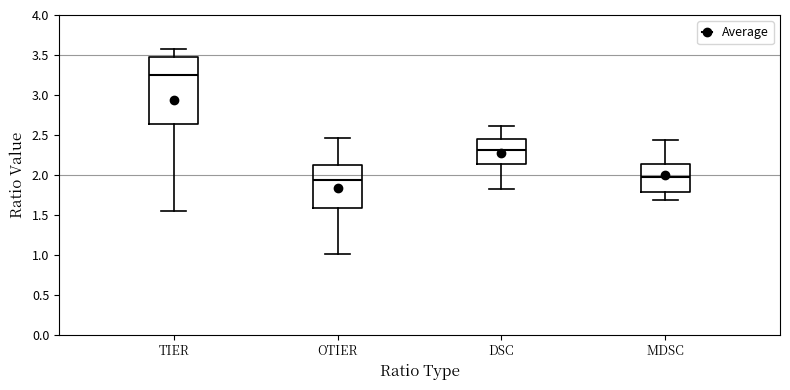

Which box has the highest median line?

TIER